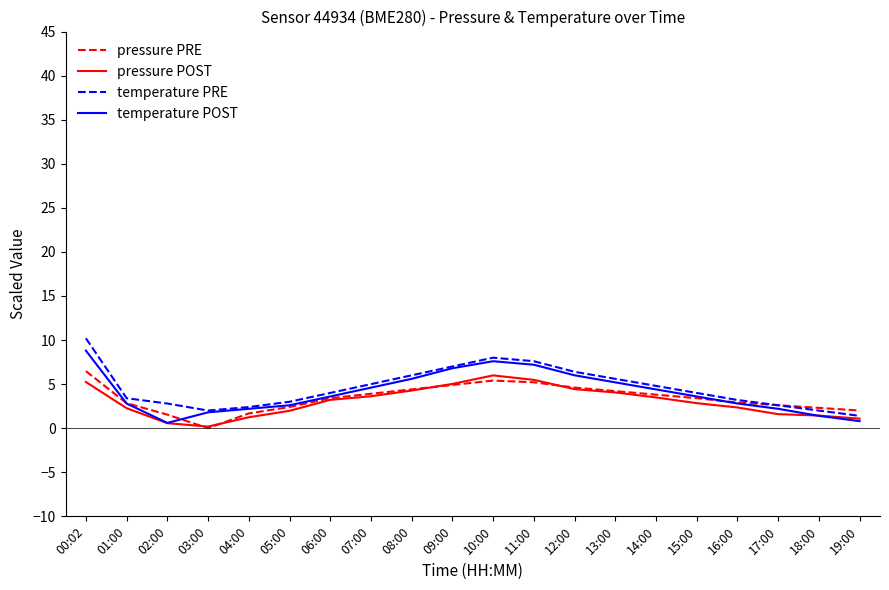

At which category does the chart reach its minimum across all series?

03:00